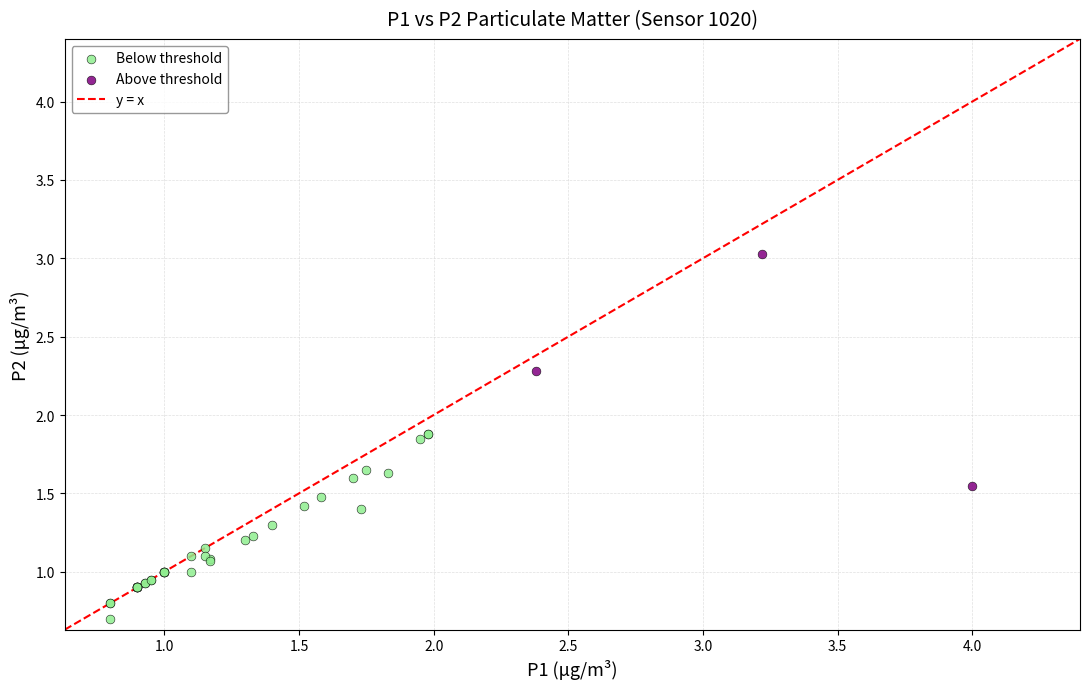

Which series reaches the minimum Y coordinate?

Below threshold